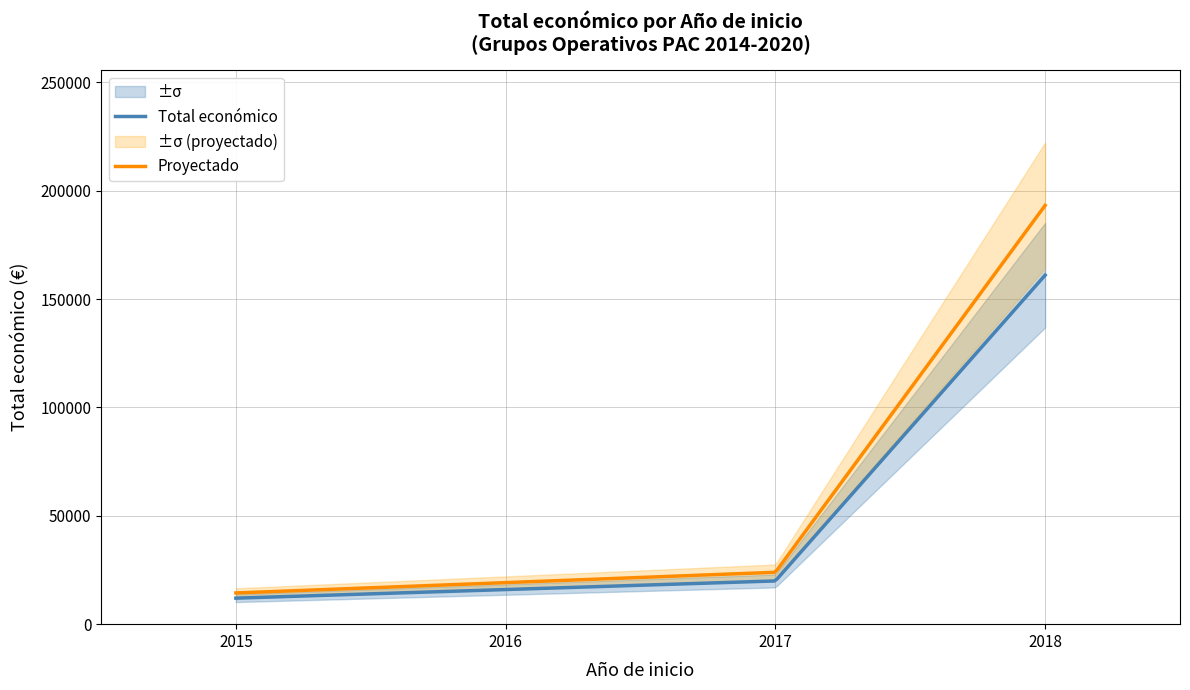

What is the minimum value for Total económico?

12000.0